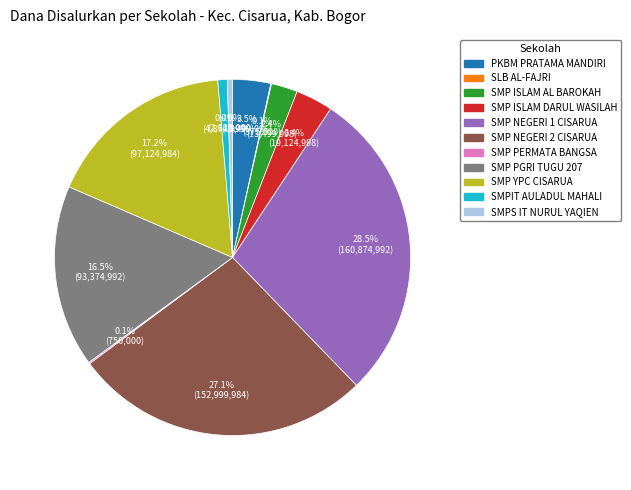

To the nearest percent, what portion does SMPIT AULADUL MAHALI represent?

1%